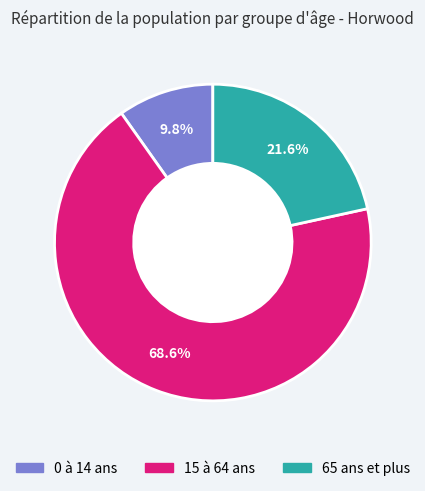

Does any single category account for the majority?

Yes